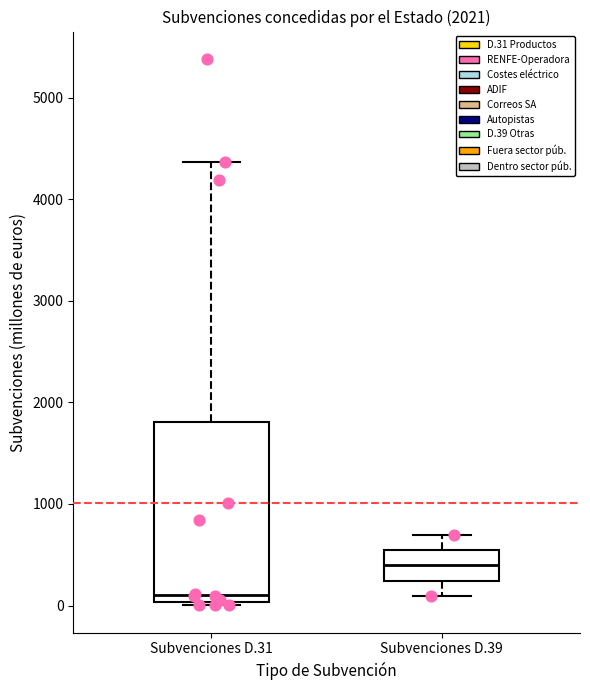

Reading left to right, transcribe this box plot: for each box, give where its median line is, the range the box spans, and where its two whiskers end, as read against the y-axis. The values are not printed on the chart, so give them approximately, as read against the axis.

Subvenciones D.31: median 100, box 0 to 1800, whiskers 0 (just below the box's lower edge) to 4400
Subvenciones D.39: median 400, box 200 to 500, whiskers 100 to 700